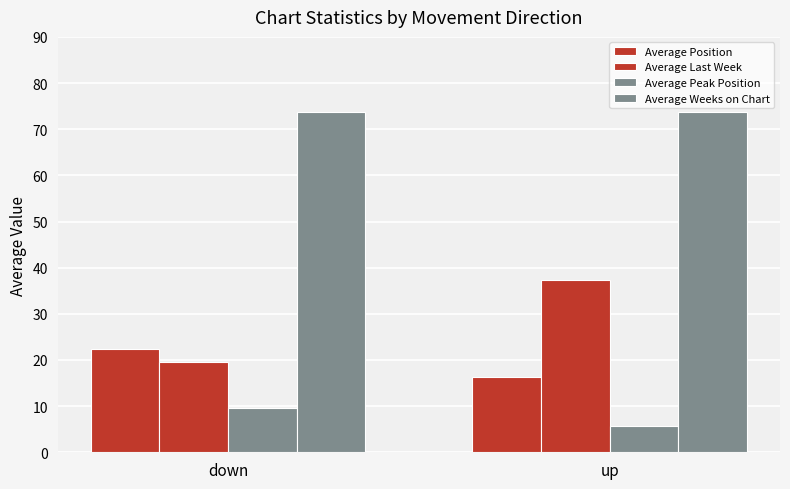

True or false: Average Weeks on Chart has a value of 117.8 at up.

False